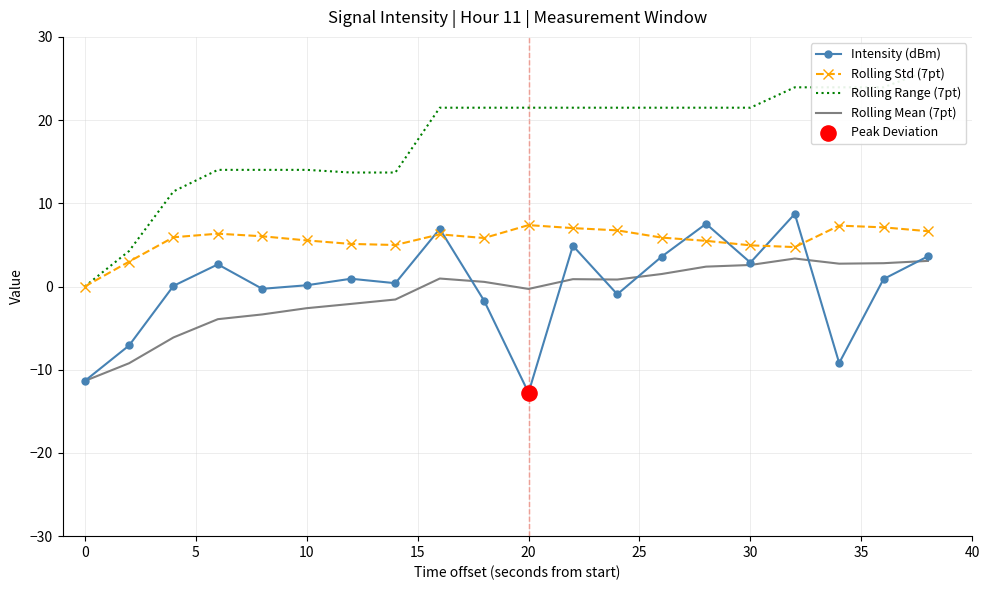

Which series reaches the minimum Y coordinate?

Intensity (dBm)